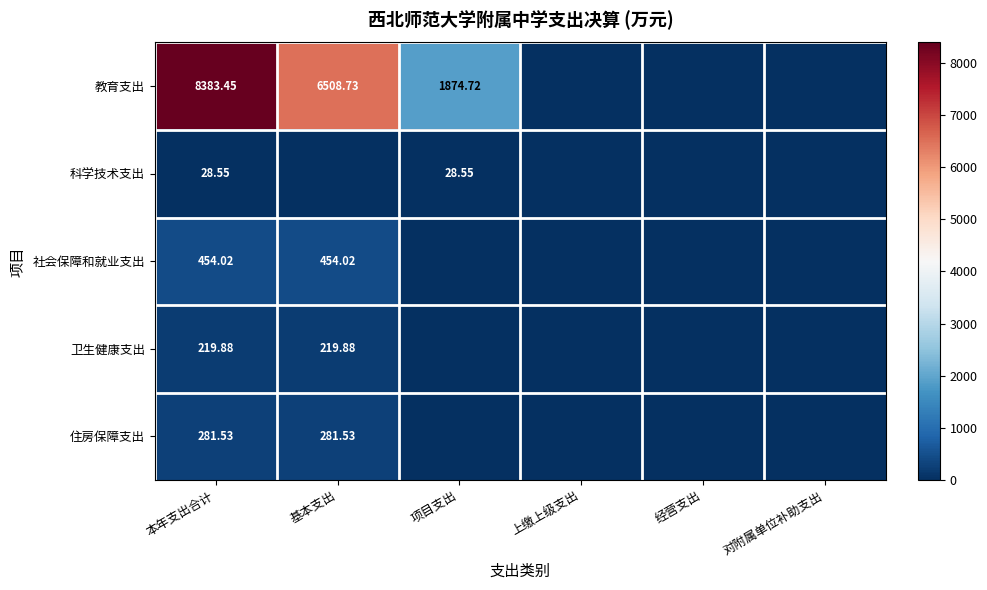

What is the difference between the maximum and minimum values in the 社会保障和就业支出 series?

454.0